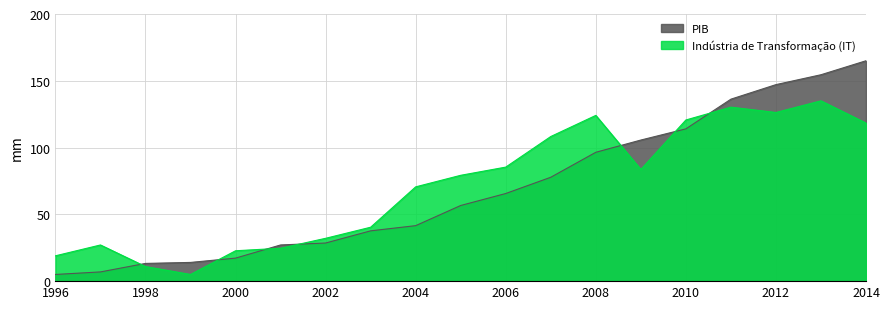

Which series has the largest range (max minus min)?

PIB